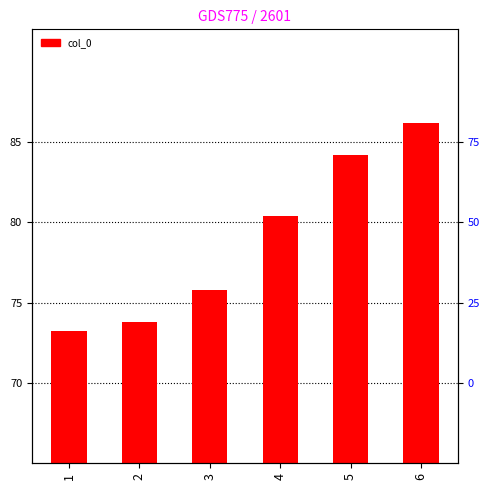

Are the bars horizontal?

No